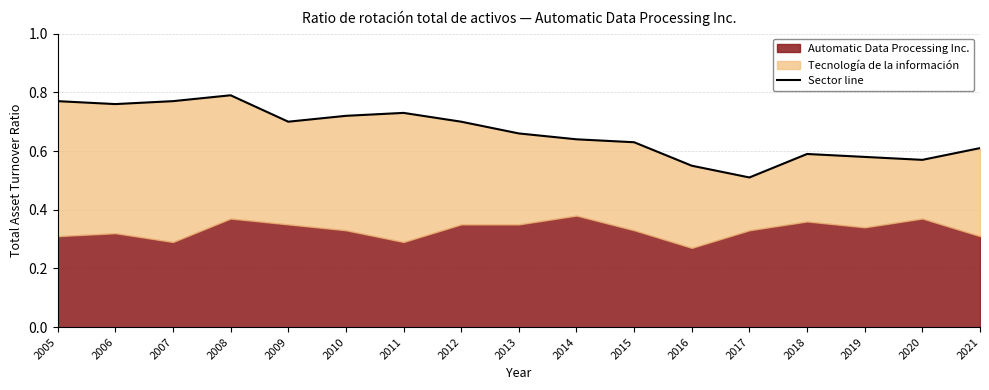

The chart shows a value of 0.6 at 2015. True or false?

True